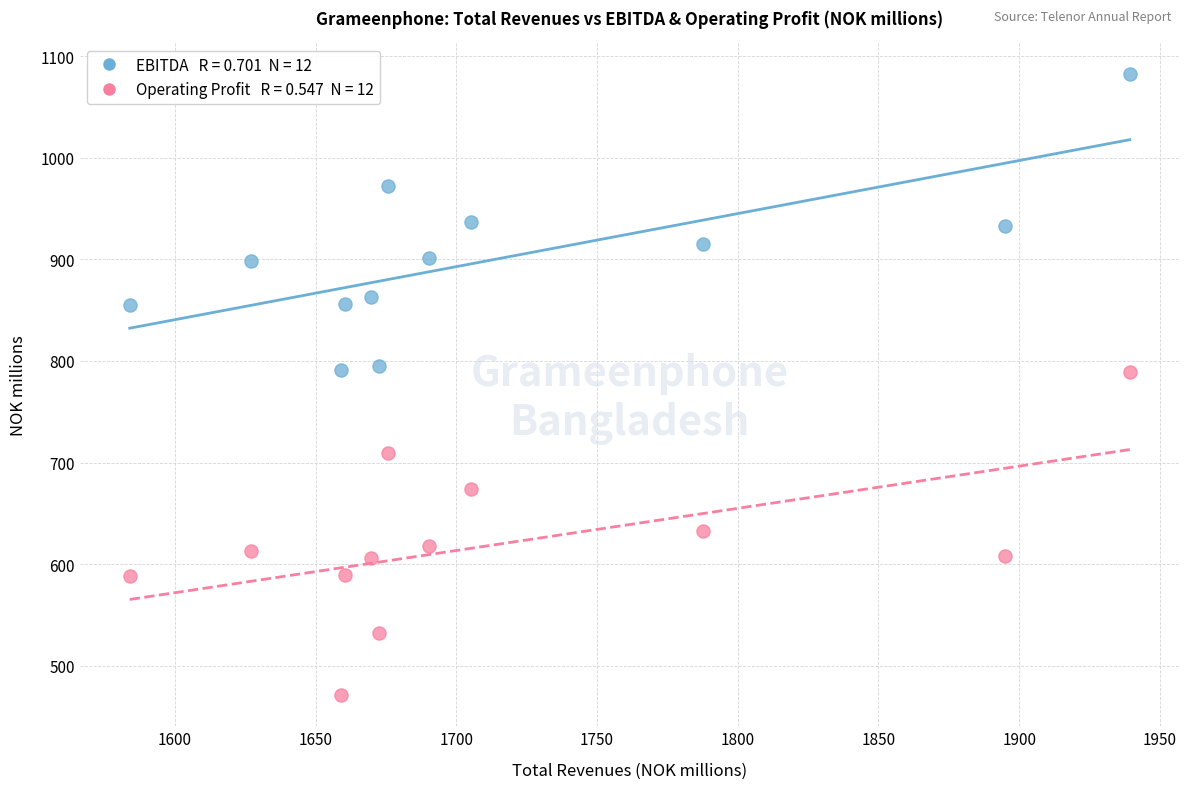

Across all data points, what is the range of X values (max minus min)?

355.3